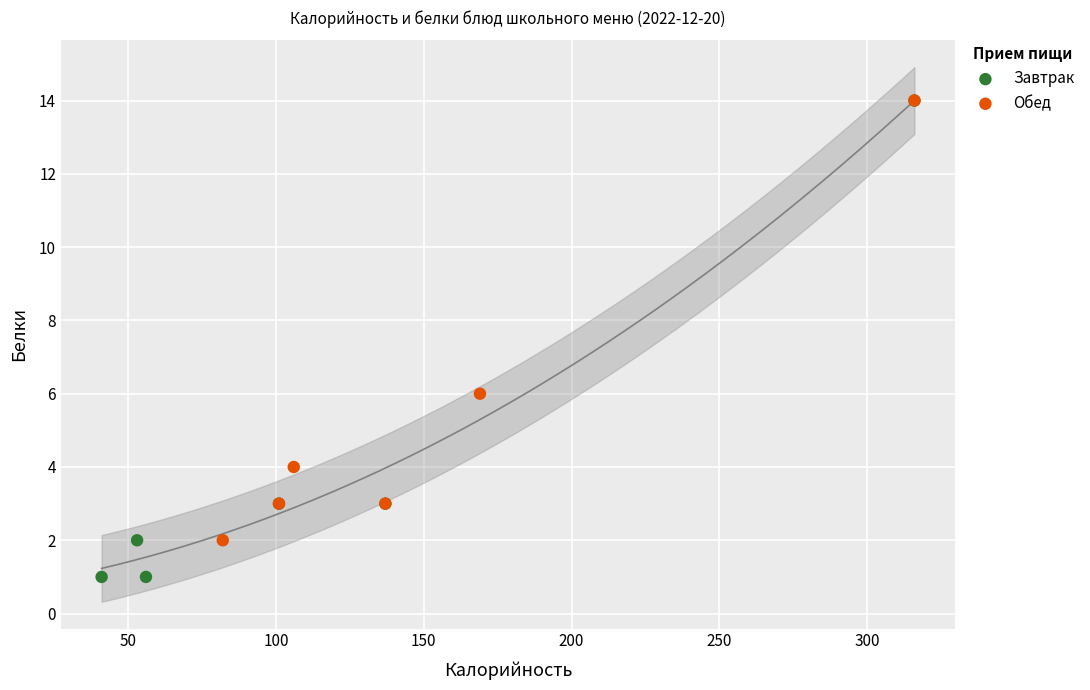

What are all the series names shown in the legend?

Завтрак, Обед